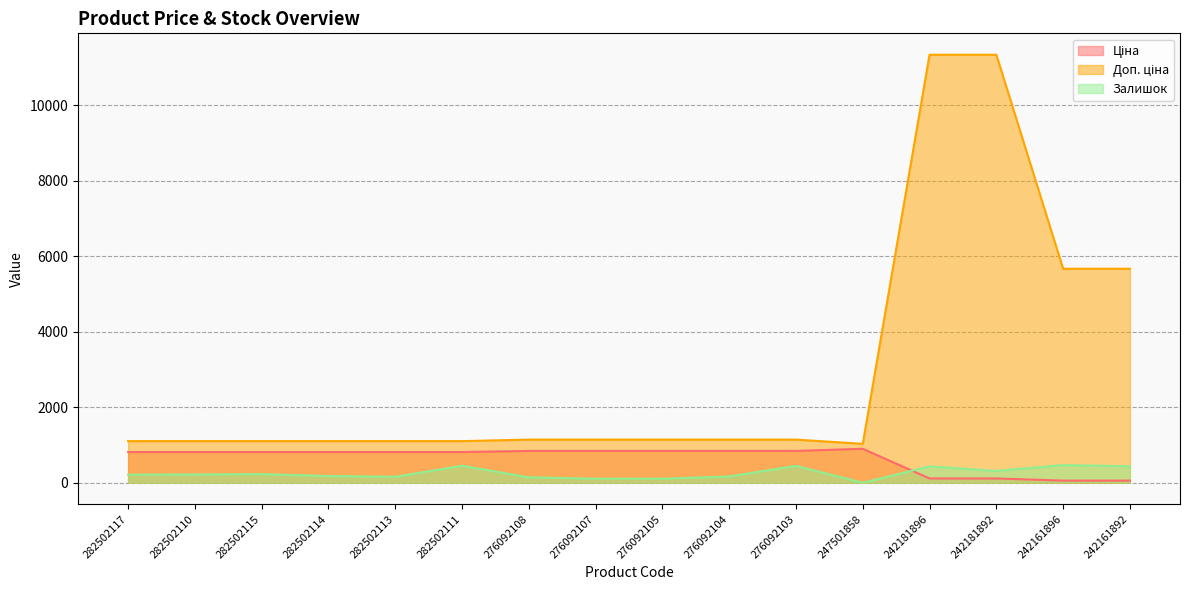

How many data points in Залишок are above 219?

7